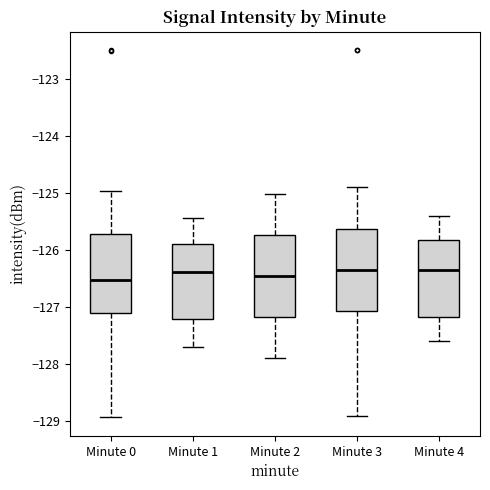

Reading left to right, transcribe this box plot: for each box, give where its median line is, the range the box spans, and where its two whiskers end, as read against the y-axis. The values are not printed on the chart, so give them approximately, as read against the axis.

Minute 0: median -126.5, box -127.1 to -125.7, whiskers -128.9 to -125.0
Minute 1: median -126.4, box -127.2 to -125.9, whiskers -127.7 to -125.4
Minute 2: median -126.5, box -127.2 to -125.7, whiskers -127.9 to -125.0
Minute 3: median -126.3, box -127.1 to -125.6, whiskers -128.9 to -124.9
Minute 4: median -126.3, box -127.2 to -125.8, whiskers -127.6 to -125.4